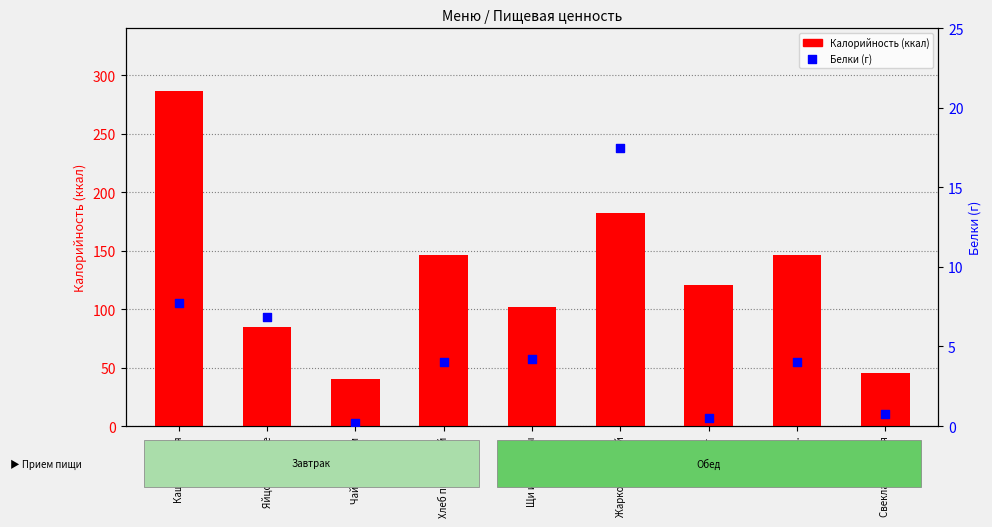

What are all the series names shown in the legend?

Калорийность, Белки